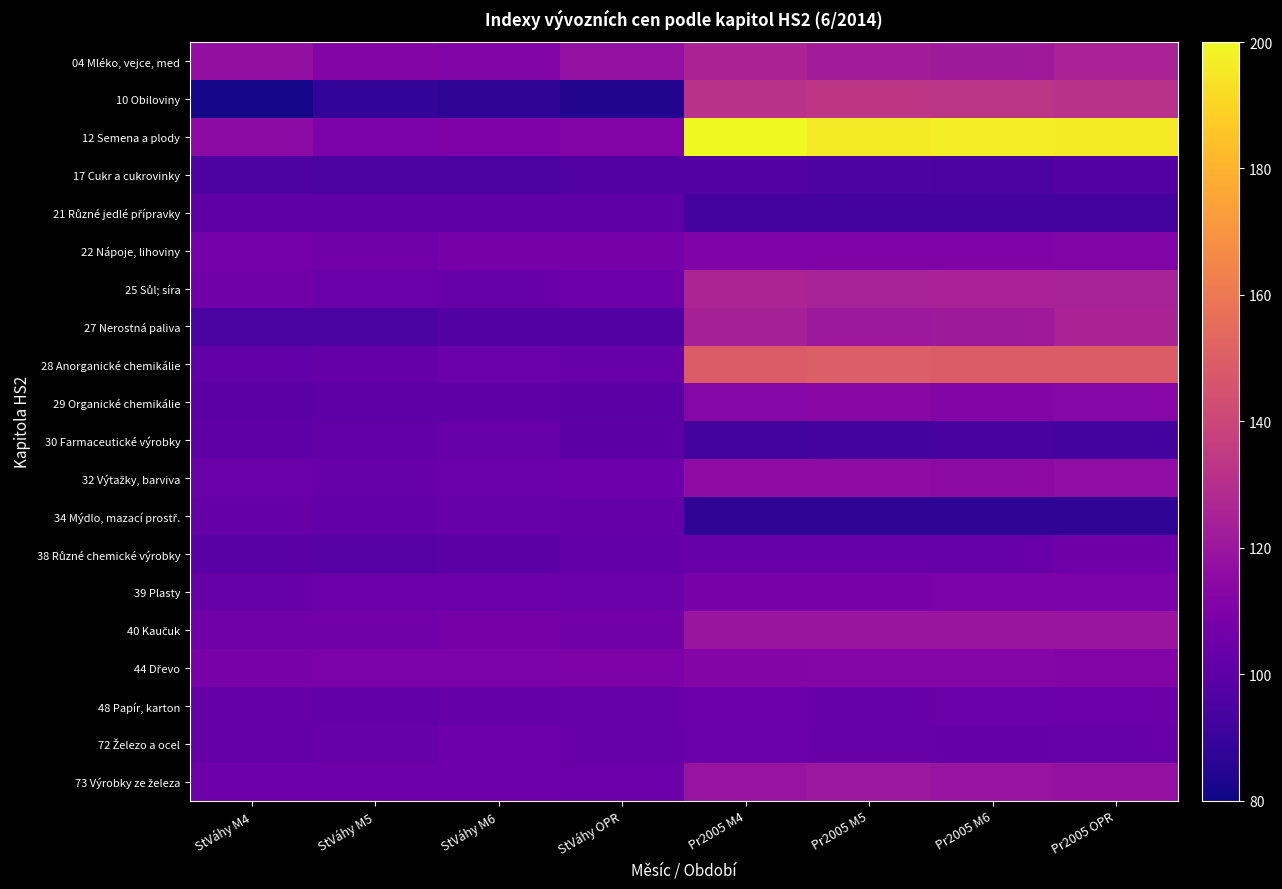

Which series has the largest range (max minus min)?

12 Semena a plody